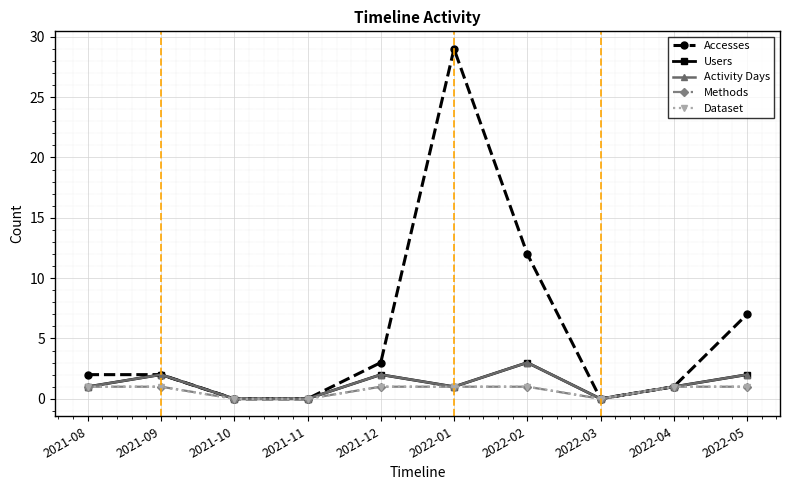

What is the average value of the Accesses series?

6